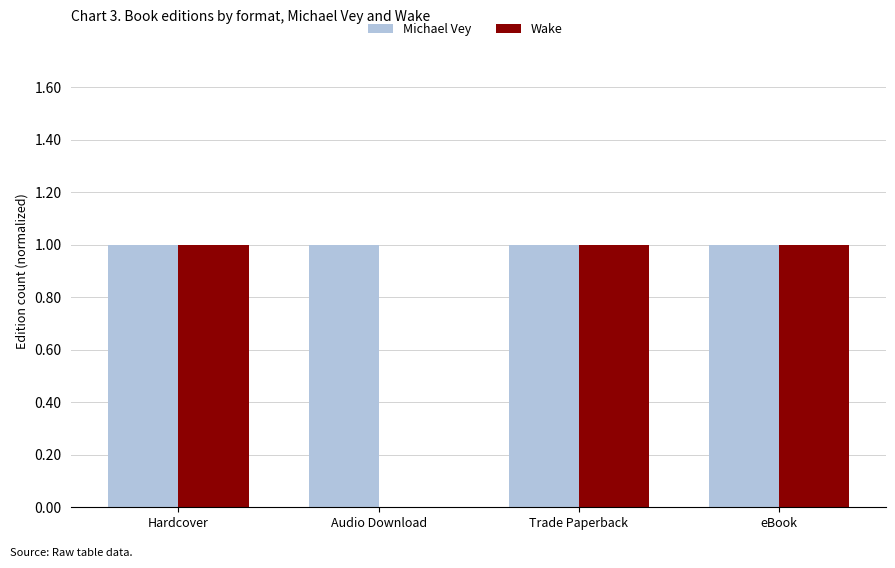

Reading left to right, what are all the values shown in this chart?

Michael Vey: 1	1	1	1
Wake: 1	0	1	1